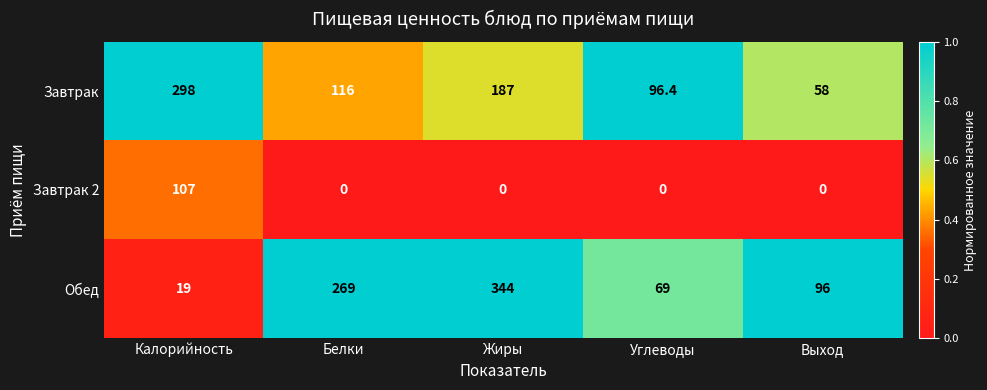

Which series has the largest range (max minus min)?

Обед